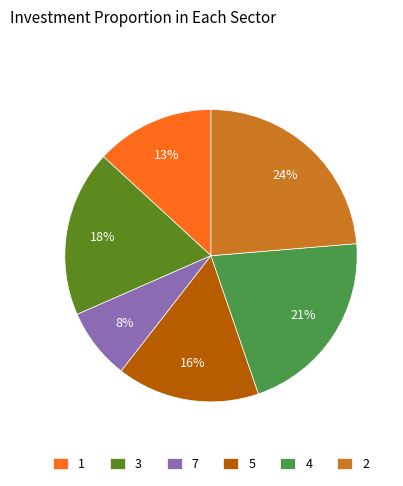

How many segments does this pie chart have?

6